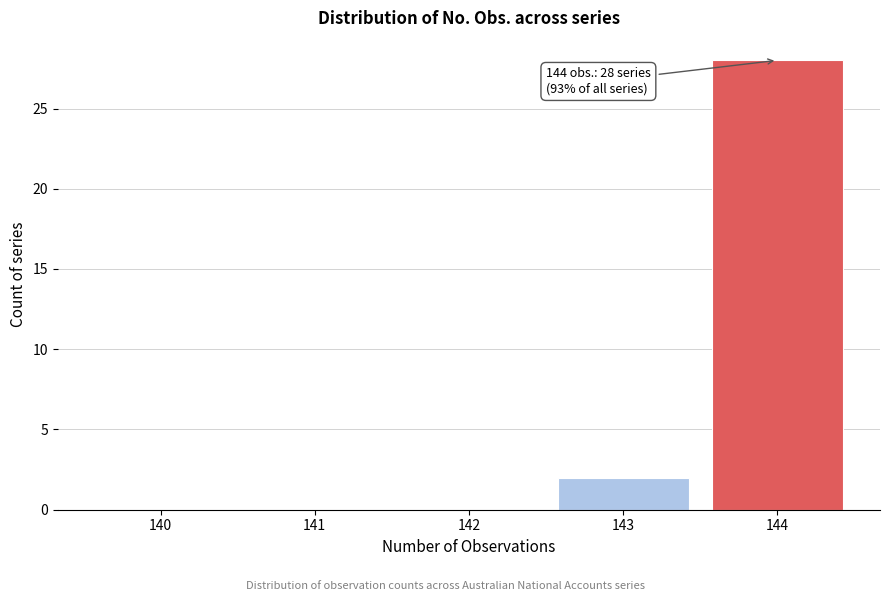

Reading right to left, transcribe all the data shown in this chart.

144=28	143=2	142=0	141=0	140=0